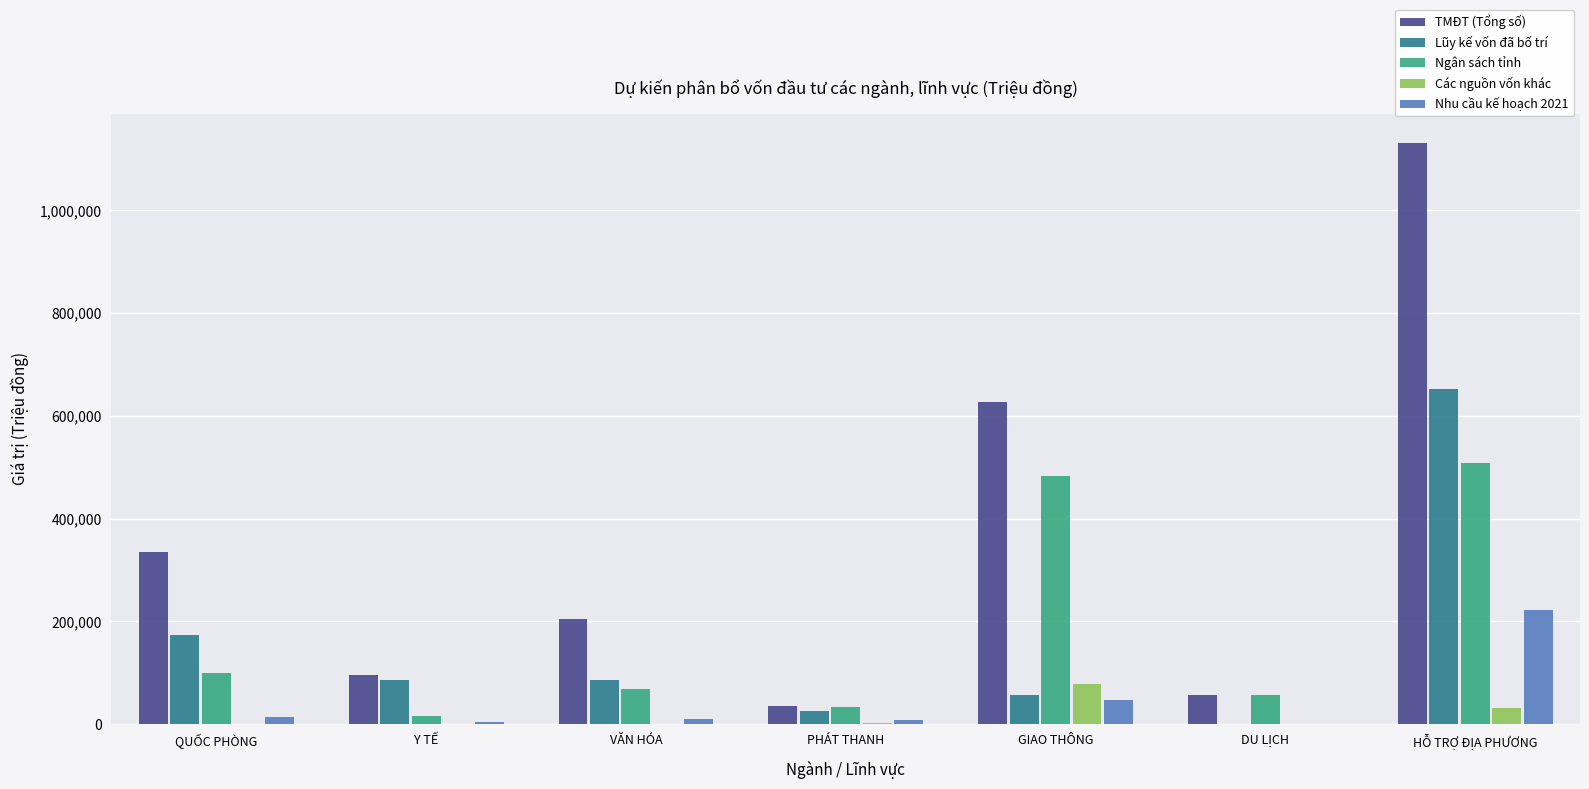

What is the total value across all series at GIAO THÔNG?

1291430.3